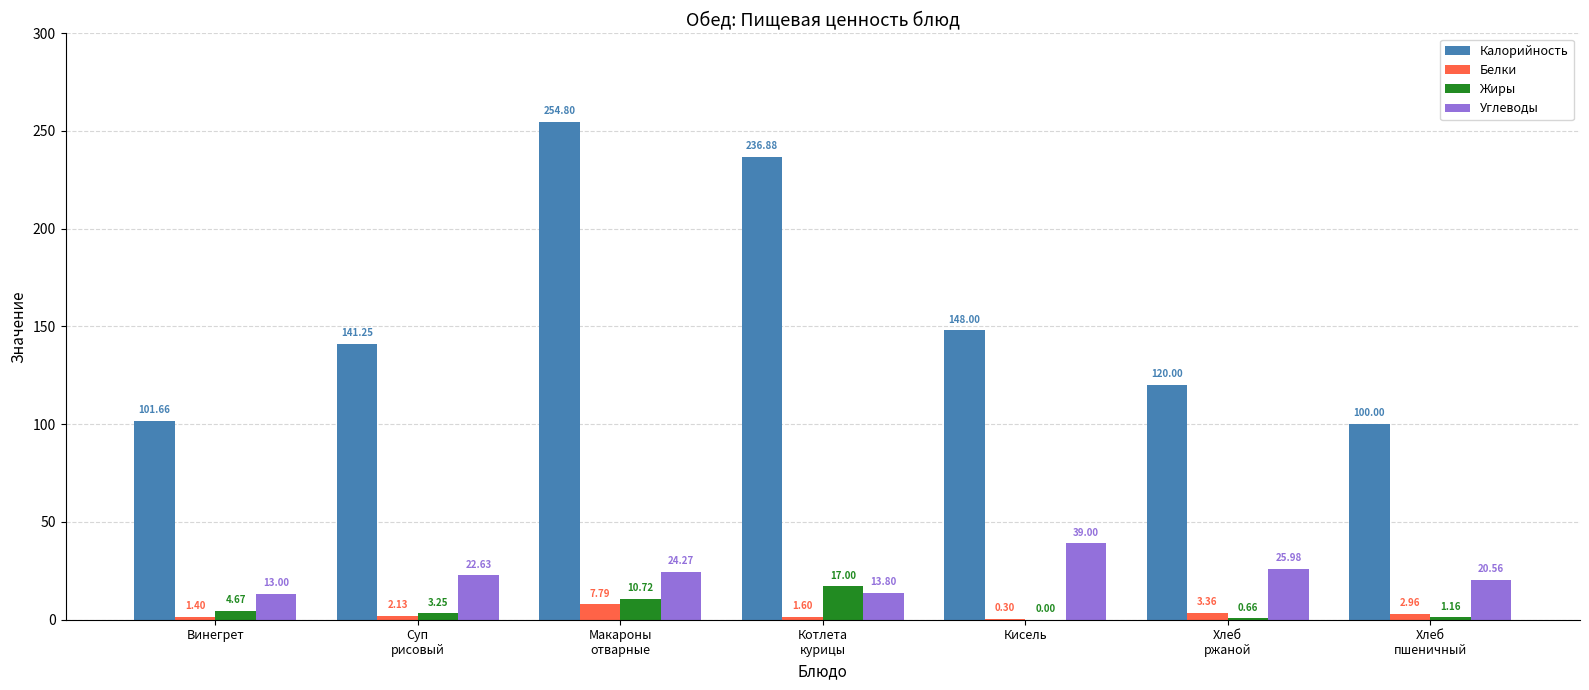

Are the bars horizontal?

No